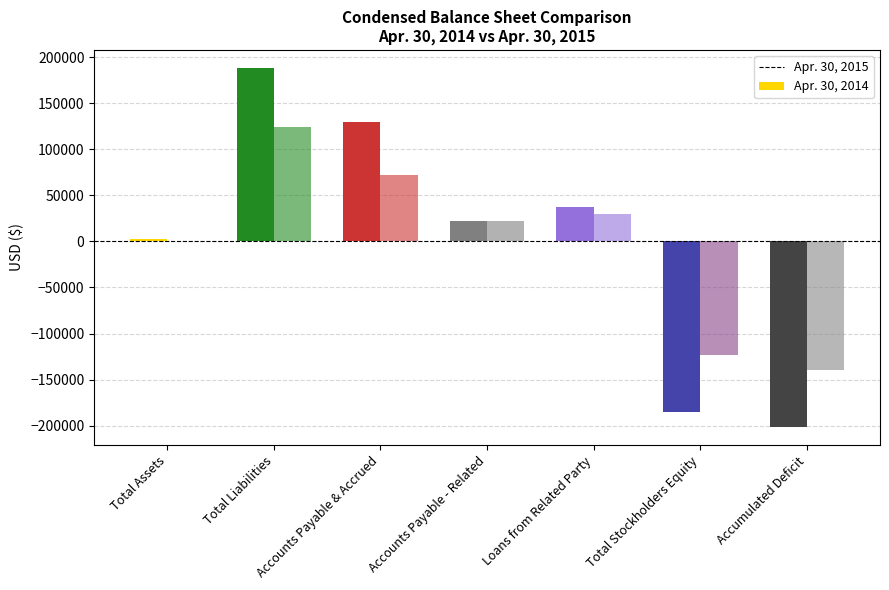

How many values in Apr. 30, 2014 are above zero?

5